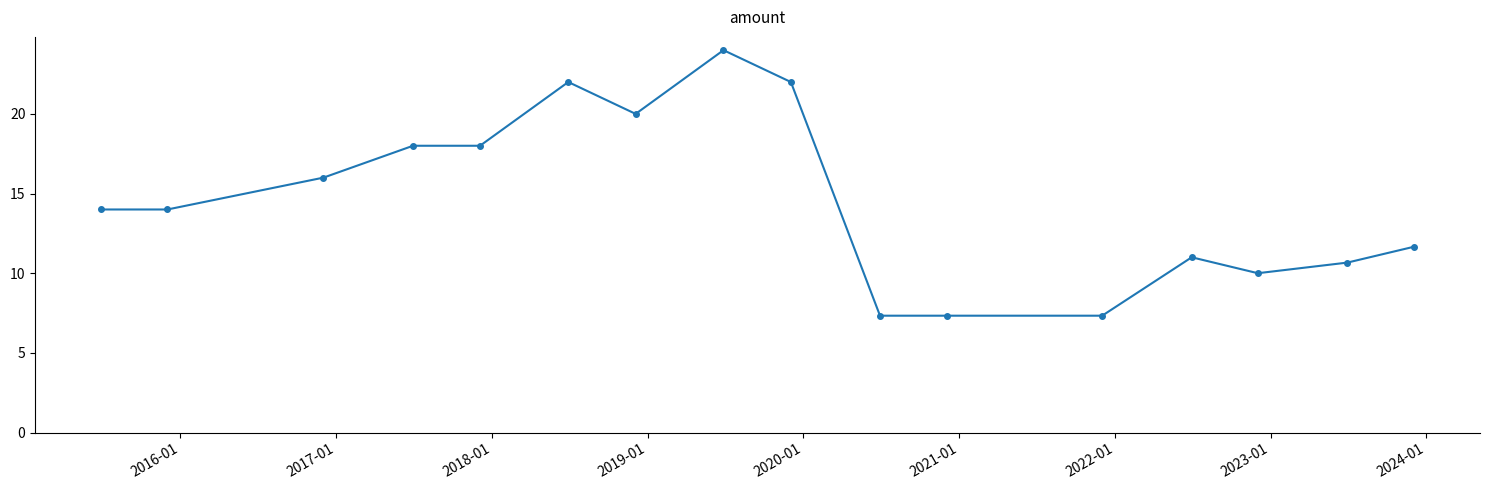

What is the difference between the maximum and minimum values?

16.7